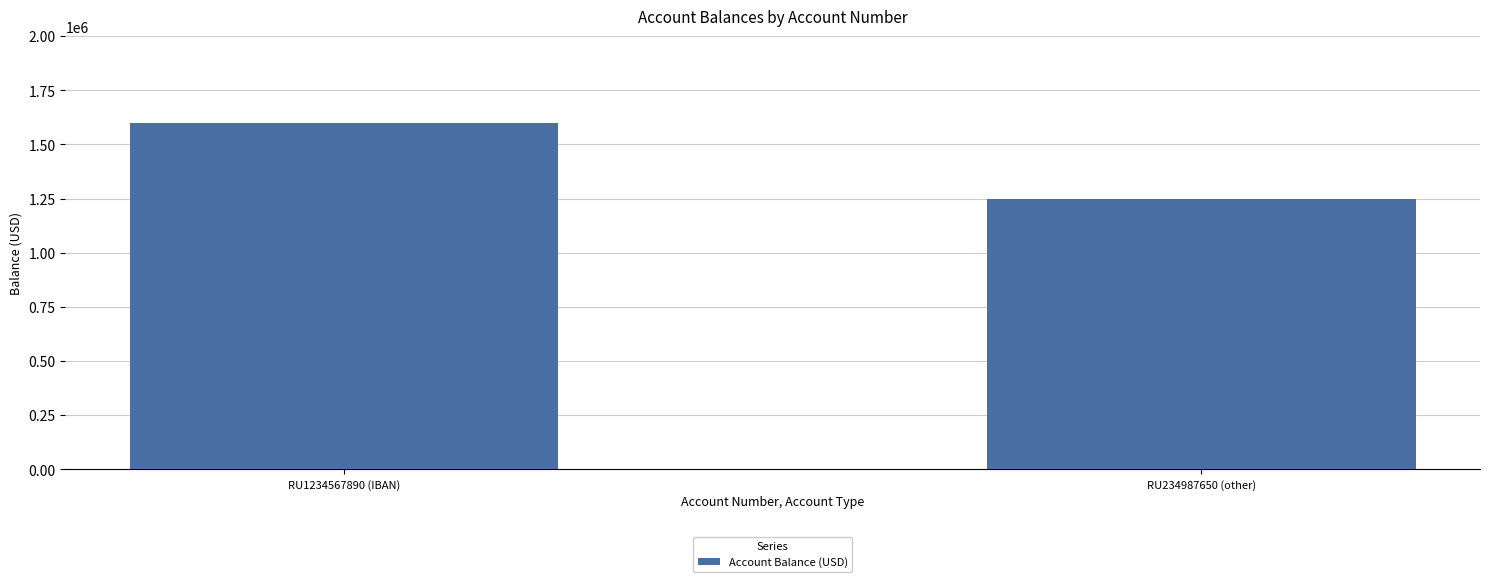

Reading left to right, extract all data points from this chart.

RU1234567890 (IBAN)=1600000	RU234987650 (other)=1250000